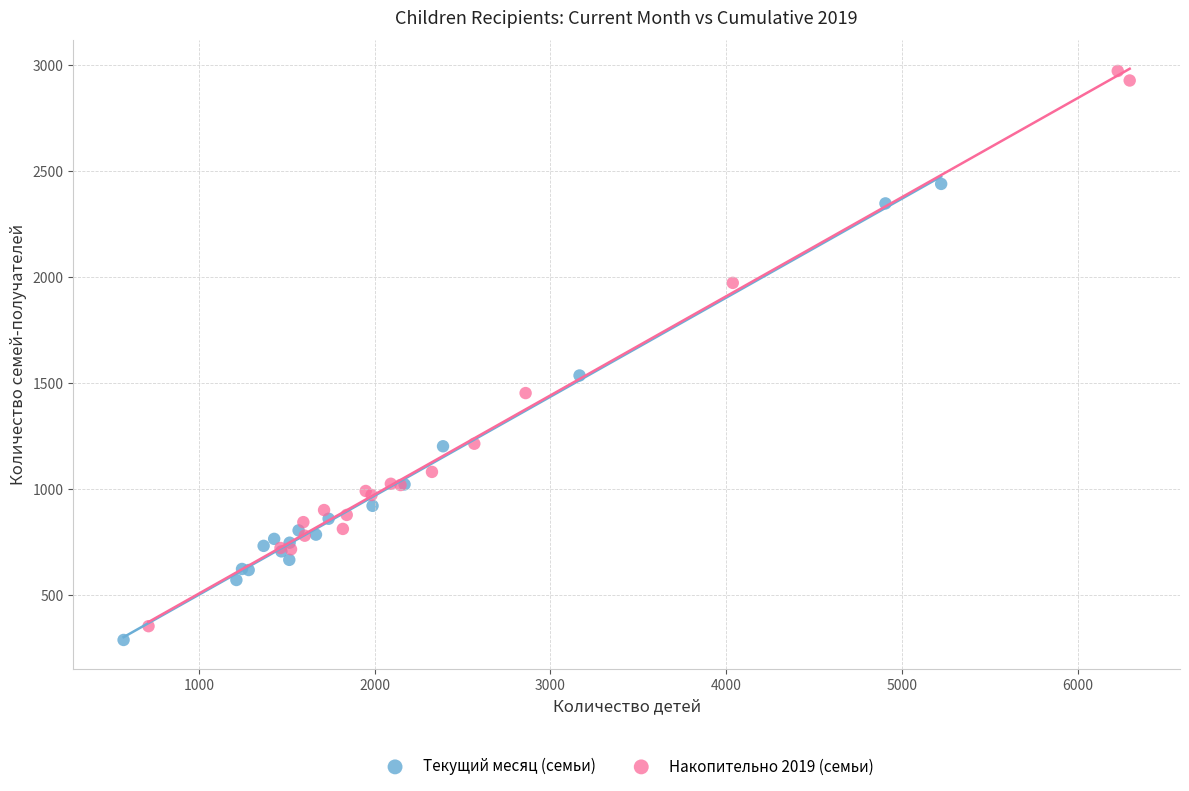

Which series contains the highest Y value?

Накопительно 2019 (семьи)